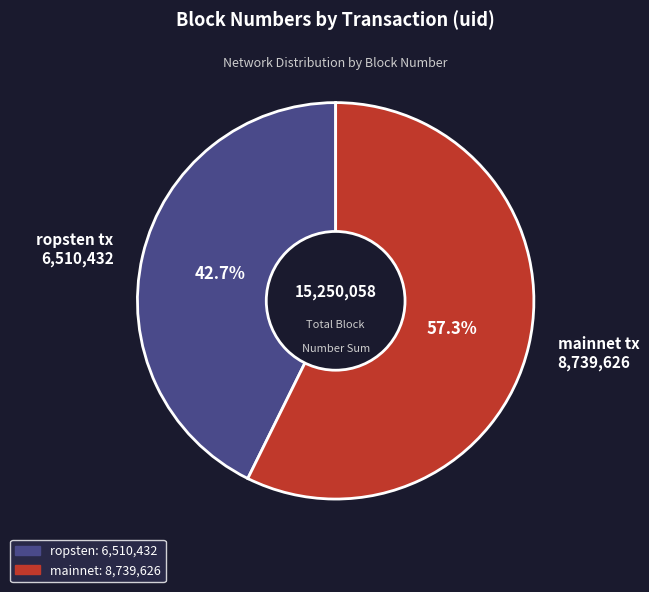

What percentage is NOT represented by ropsten tx 6,510,432?

57.3%